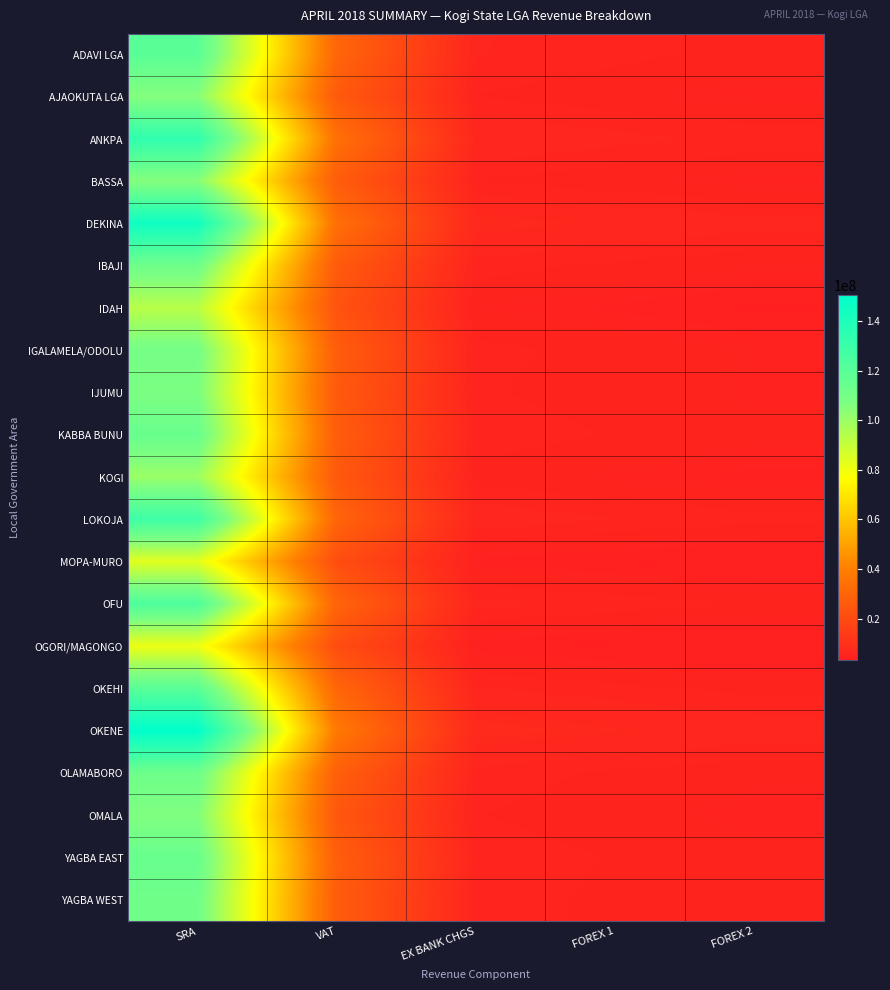

At how many categories does at least one series exceed 17896984?

2